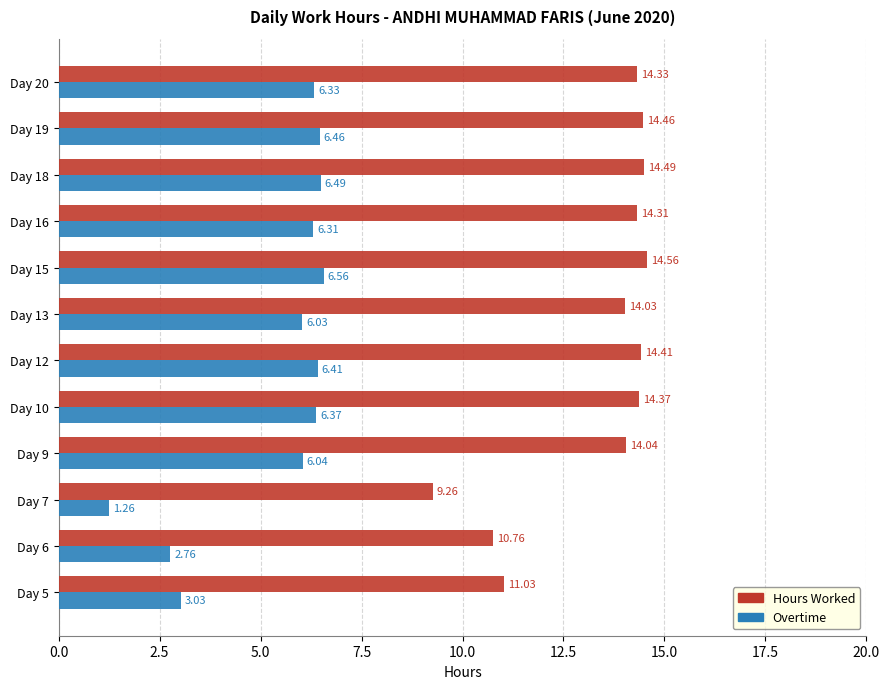

How many data points in Hours Worked are above 14?

9